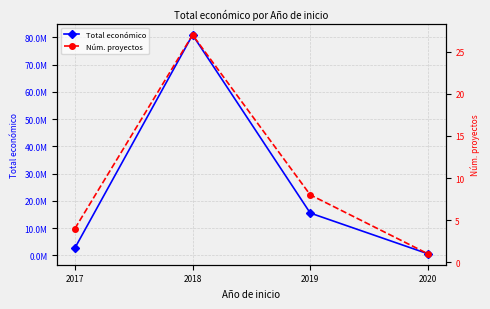

True or false: Total económico and Núm. proyectos intersect in this chart.

False